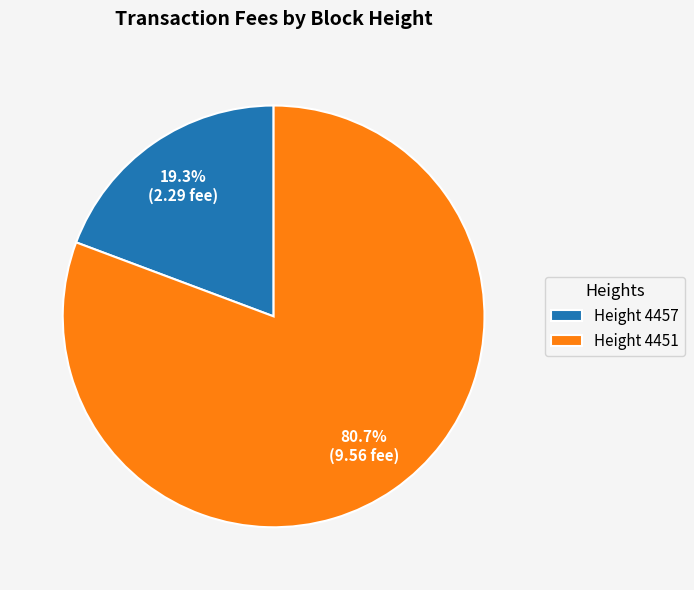

Combined, what portion of the pie is Height 4457 and Height 4451?

100.0%